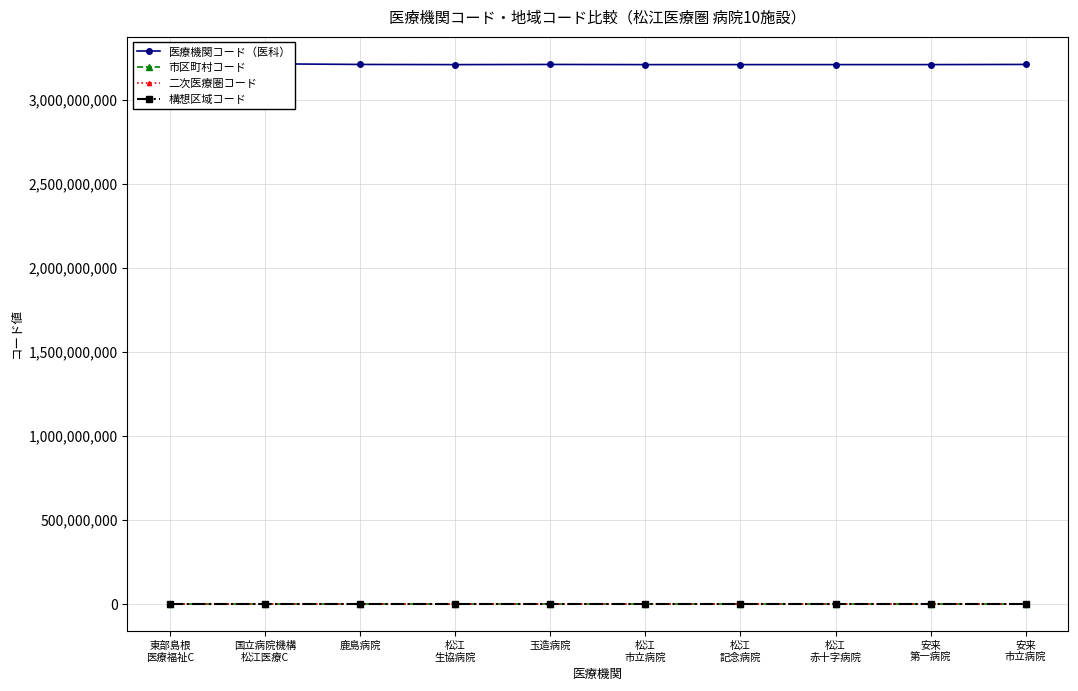

True or false: 構想区域コード has more than 2 points higher than both neighbors.

False